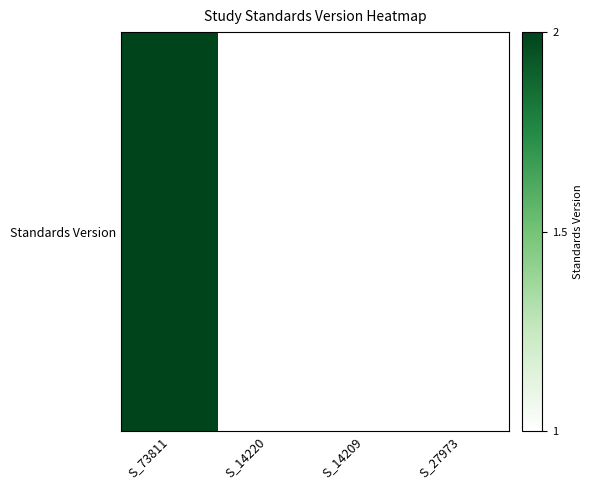

What is the difference between the maximum and minimum values?

1